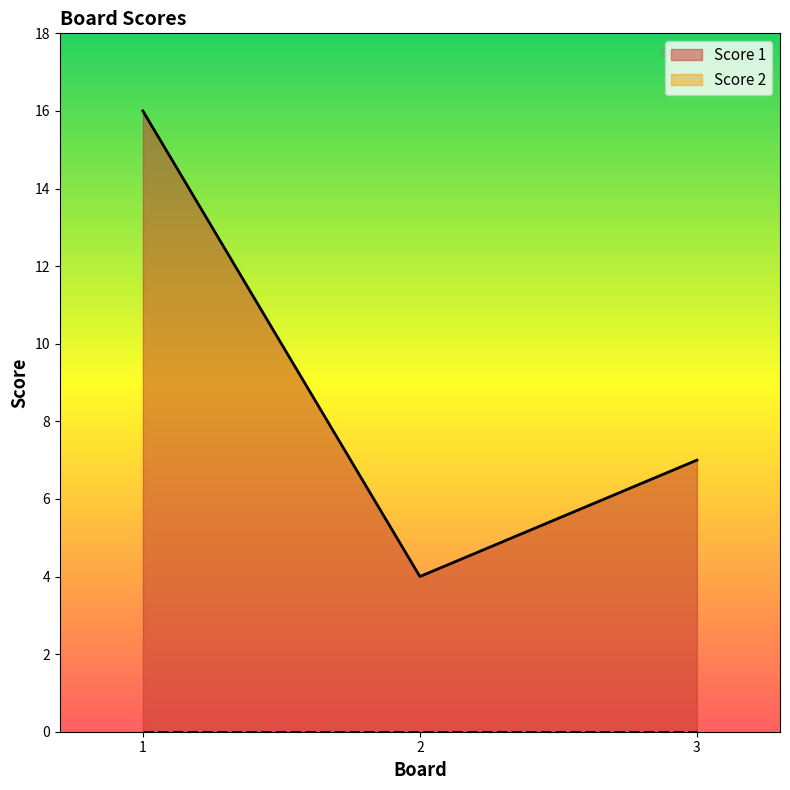

What is the maximum value shown in the chart?

16